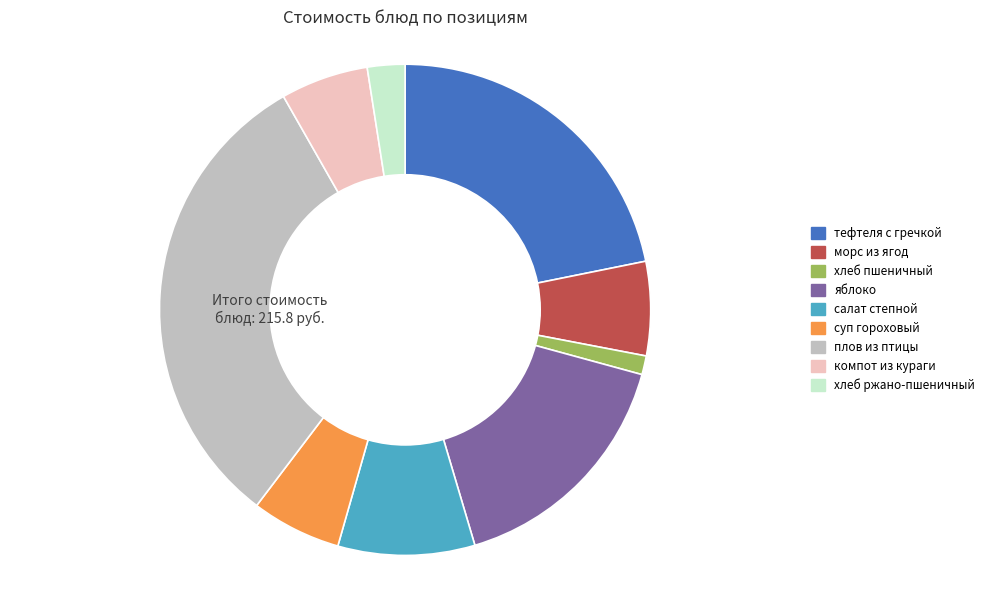

Is there any slice that represents more than half of the pie?

No